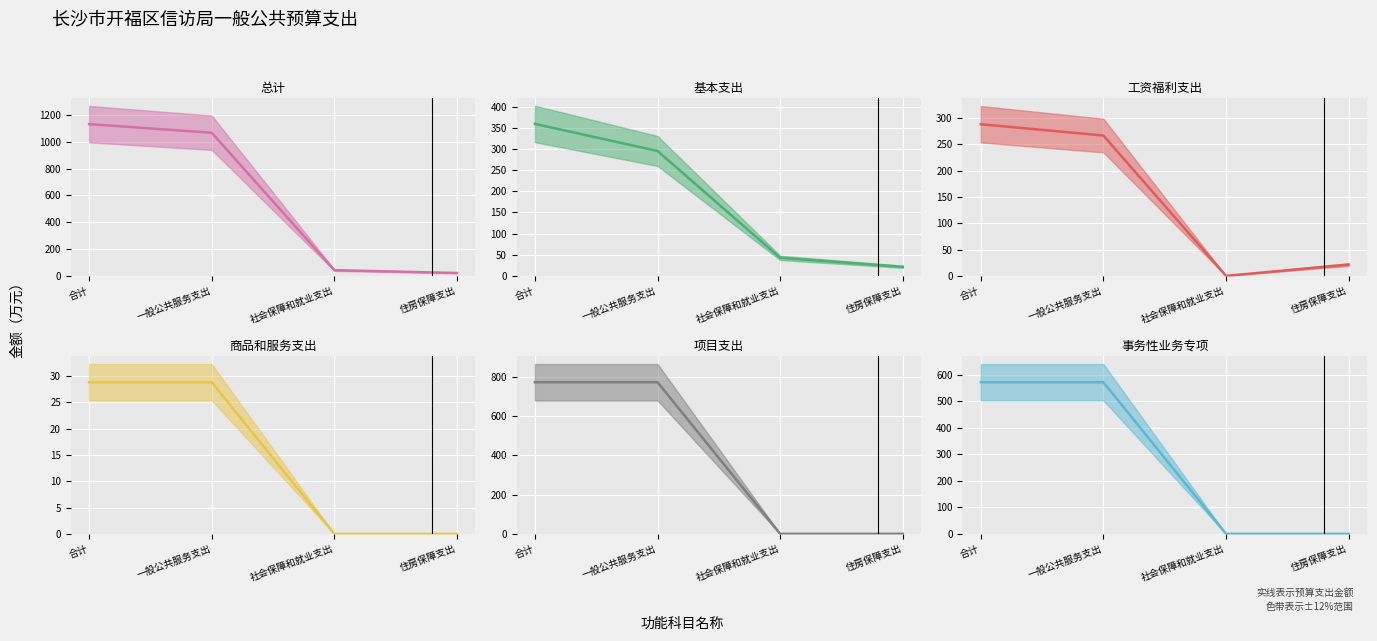

Which category has the lowest value in the 商品和服务支出 series?

社会保障和就业支出